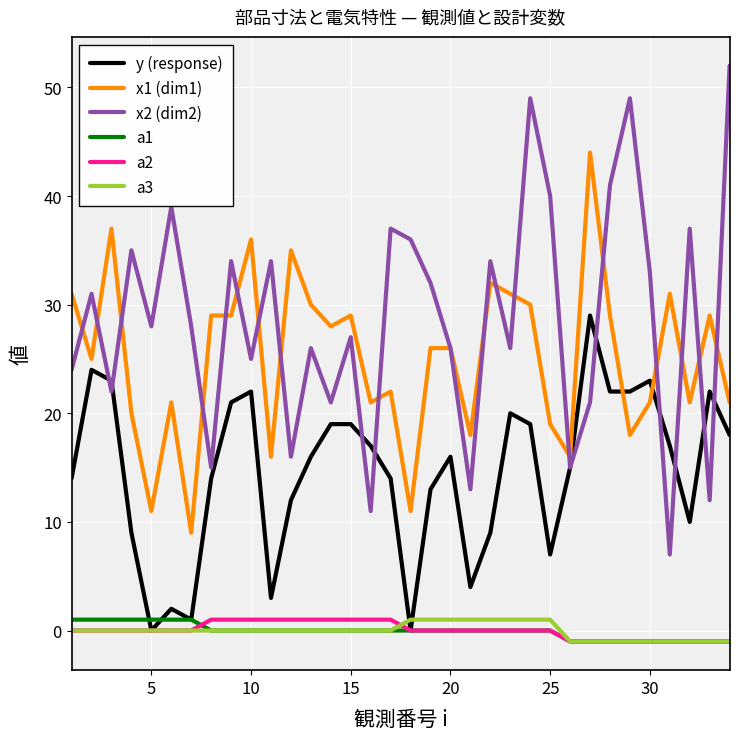

What is the maximum value shown in the chart?

52